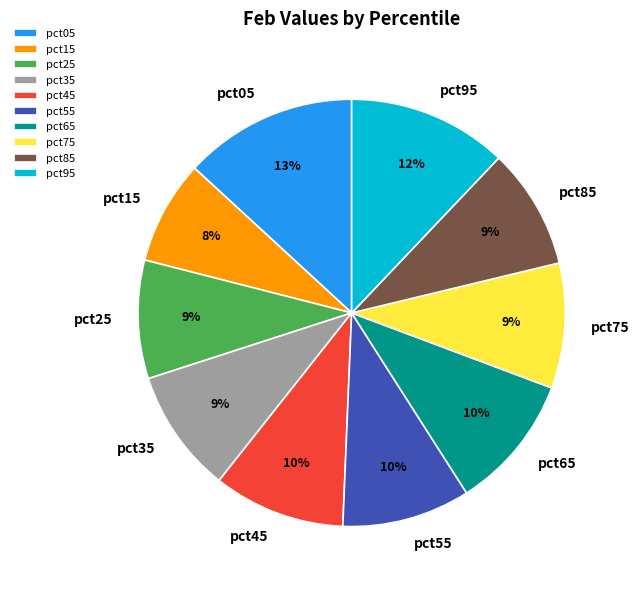

Is there any slice that represents more than half of the pie?

No